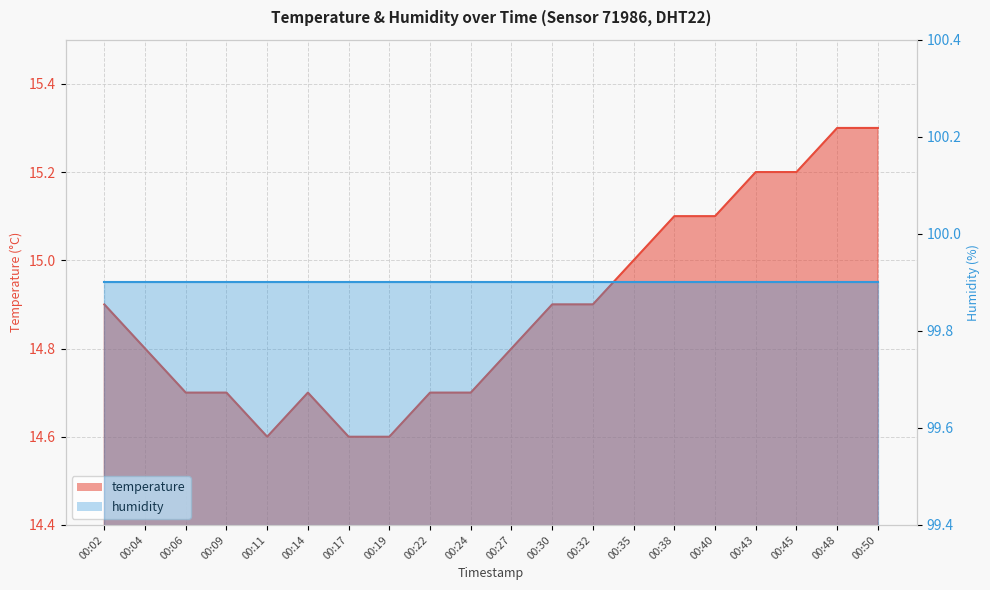

How many points are lower than both their immediate neighbors (excluding endpoints)?

1